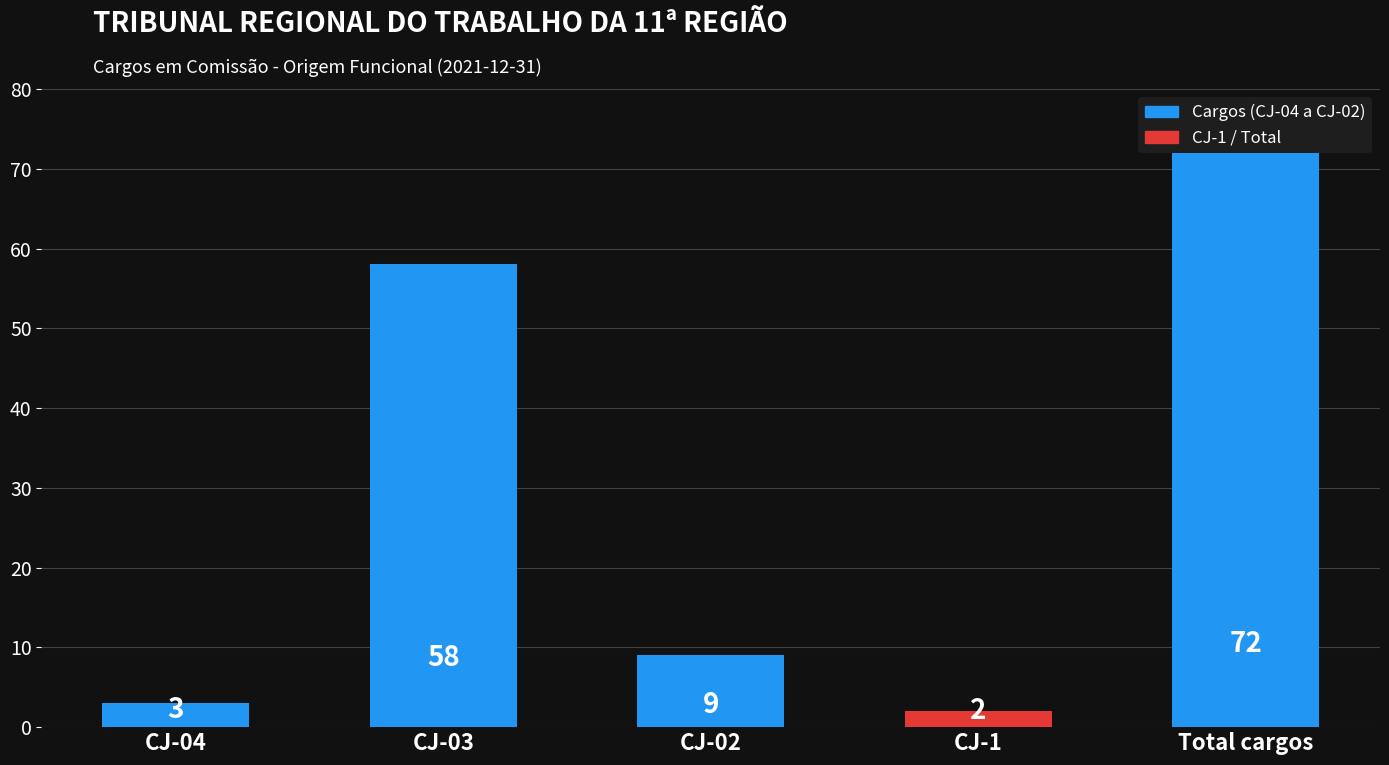

What is the label of the 3rd bar from the right?

CJ-02